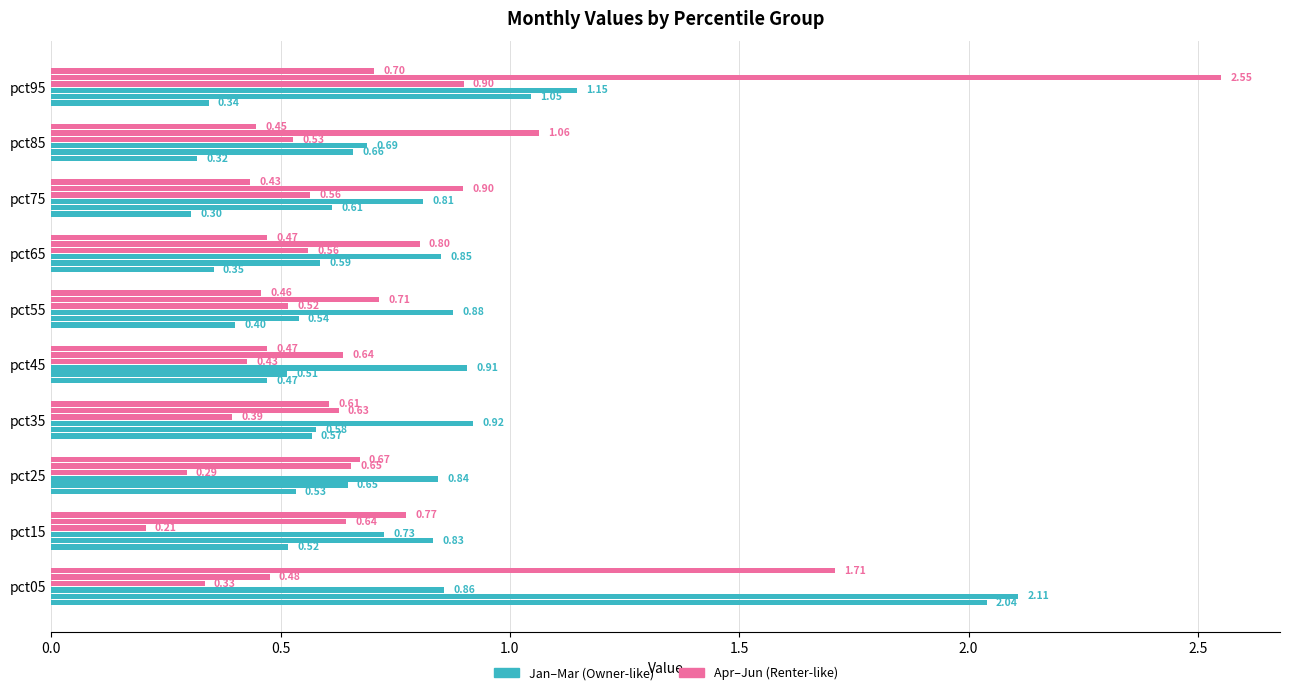

How many categories are shown in the chart?

10